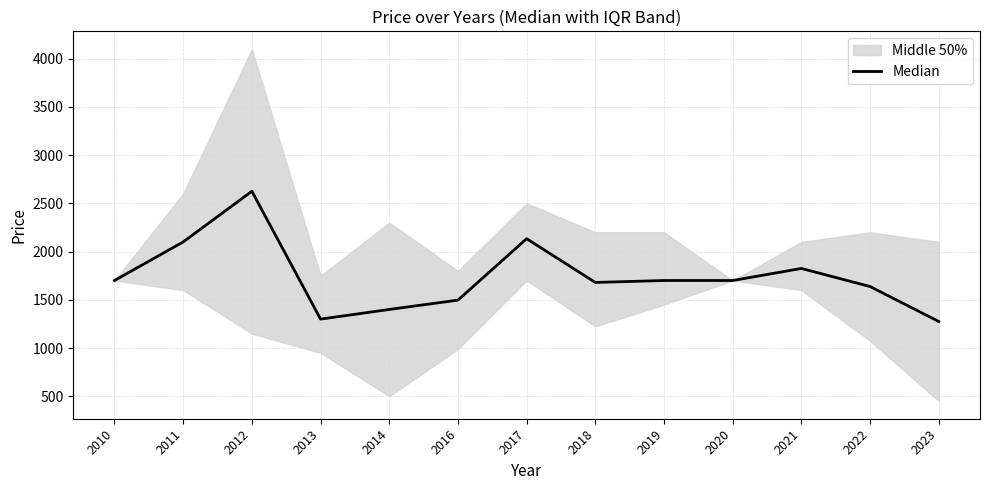

How many data points does each series have?

13